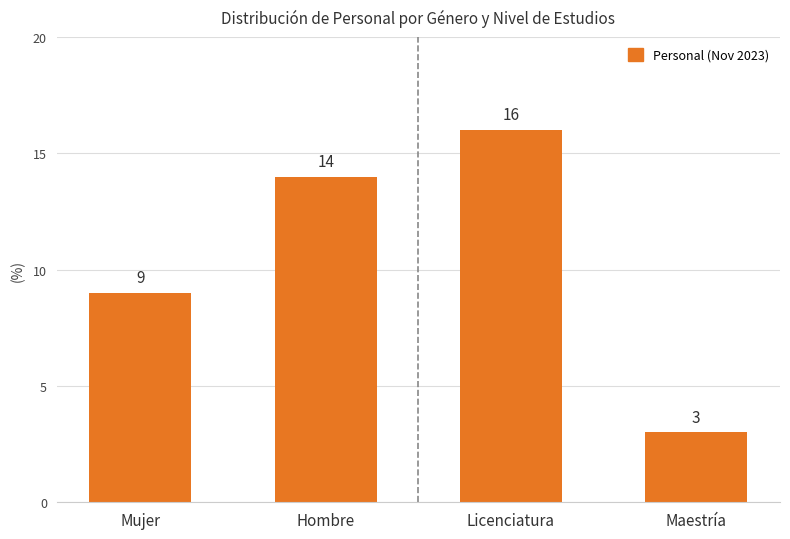

The chart shows a value of 6 at Mujer. True or false?

False